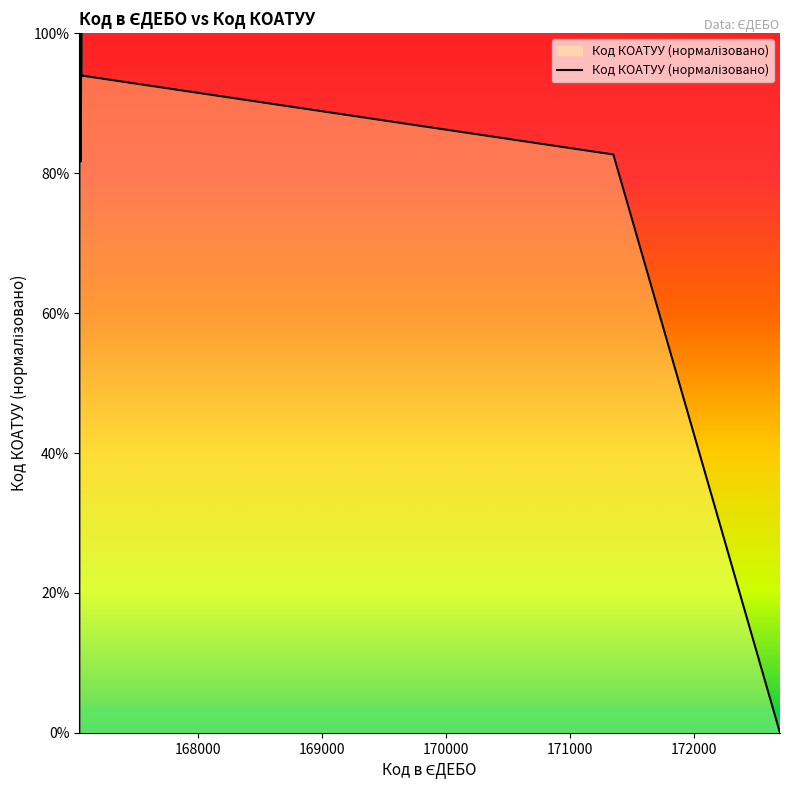

What is the maximum value shown in the chart?

100.0